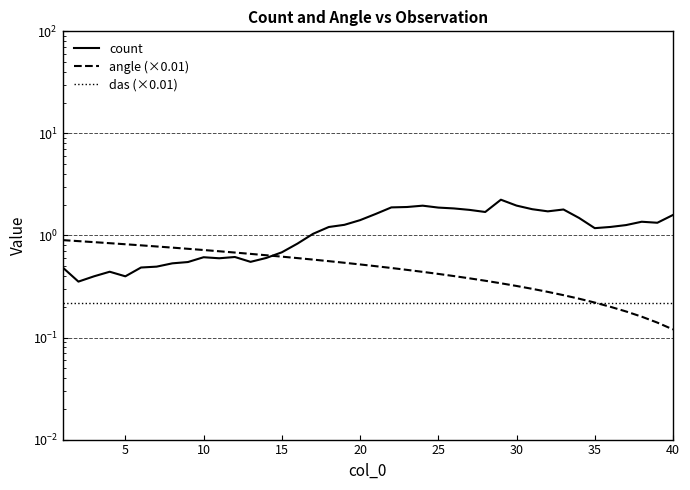

At 20, list the series in order from smallest to largest.

das (×0.01), angle (×0.01), count